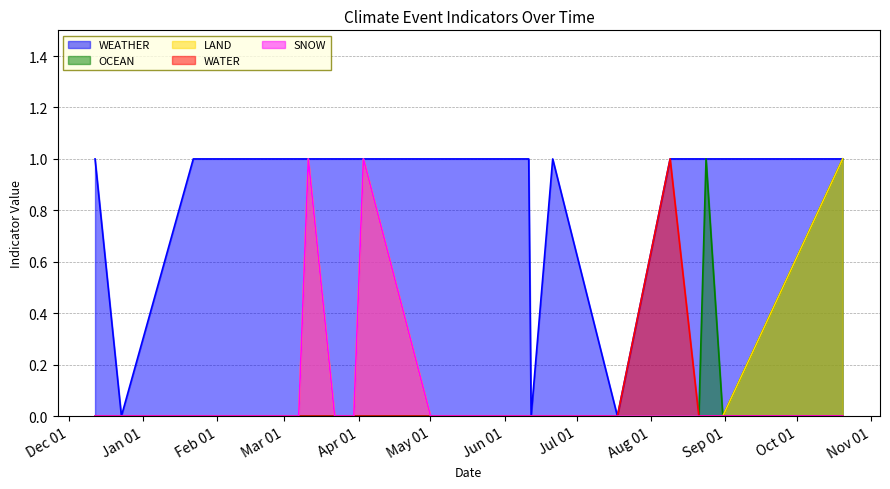

Which series has the largest total across all categories?

WEATHER